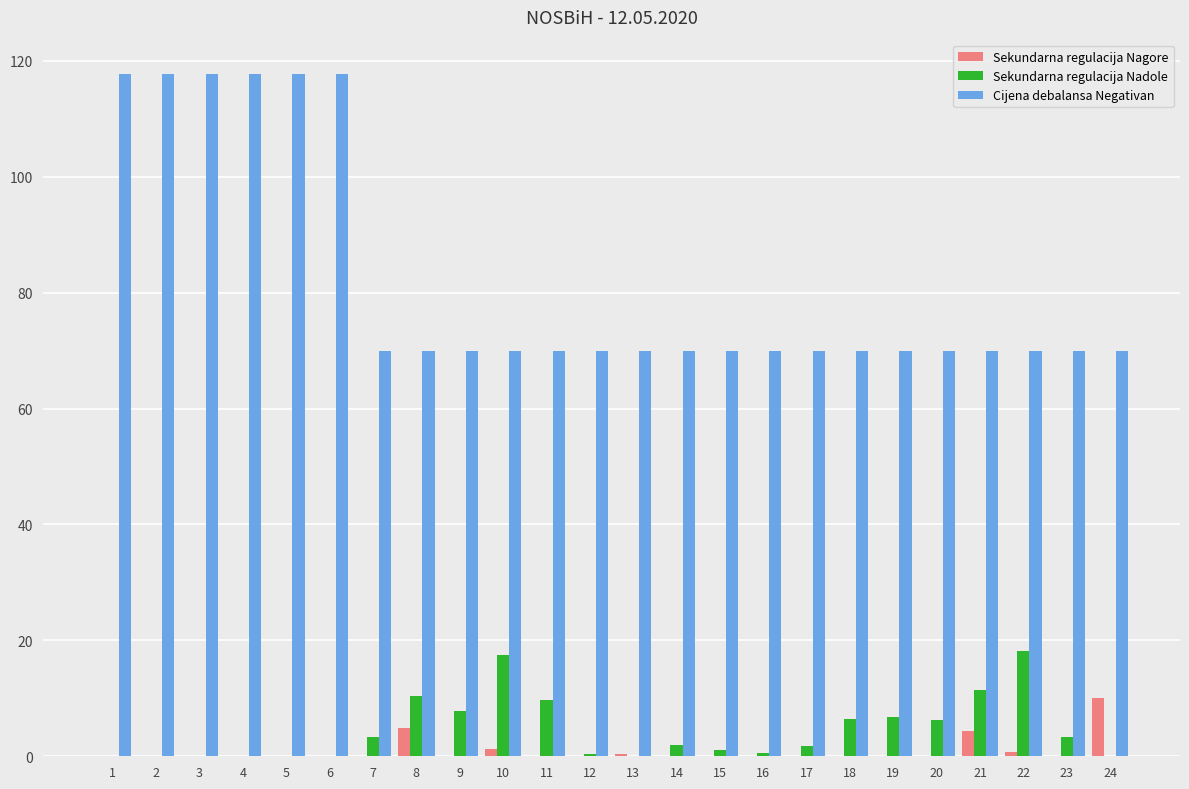

Count the number of categories in the chart.

24